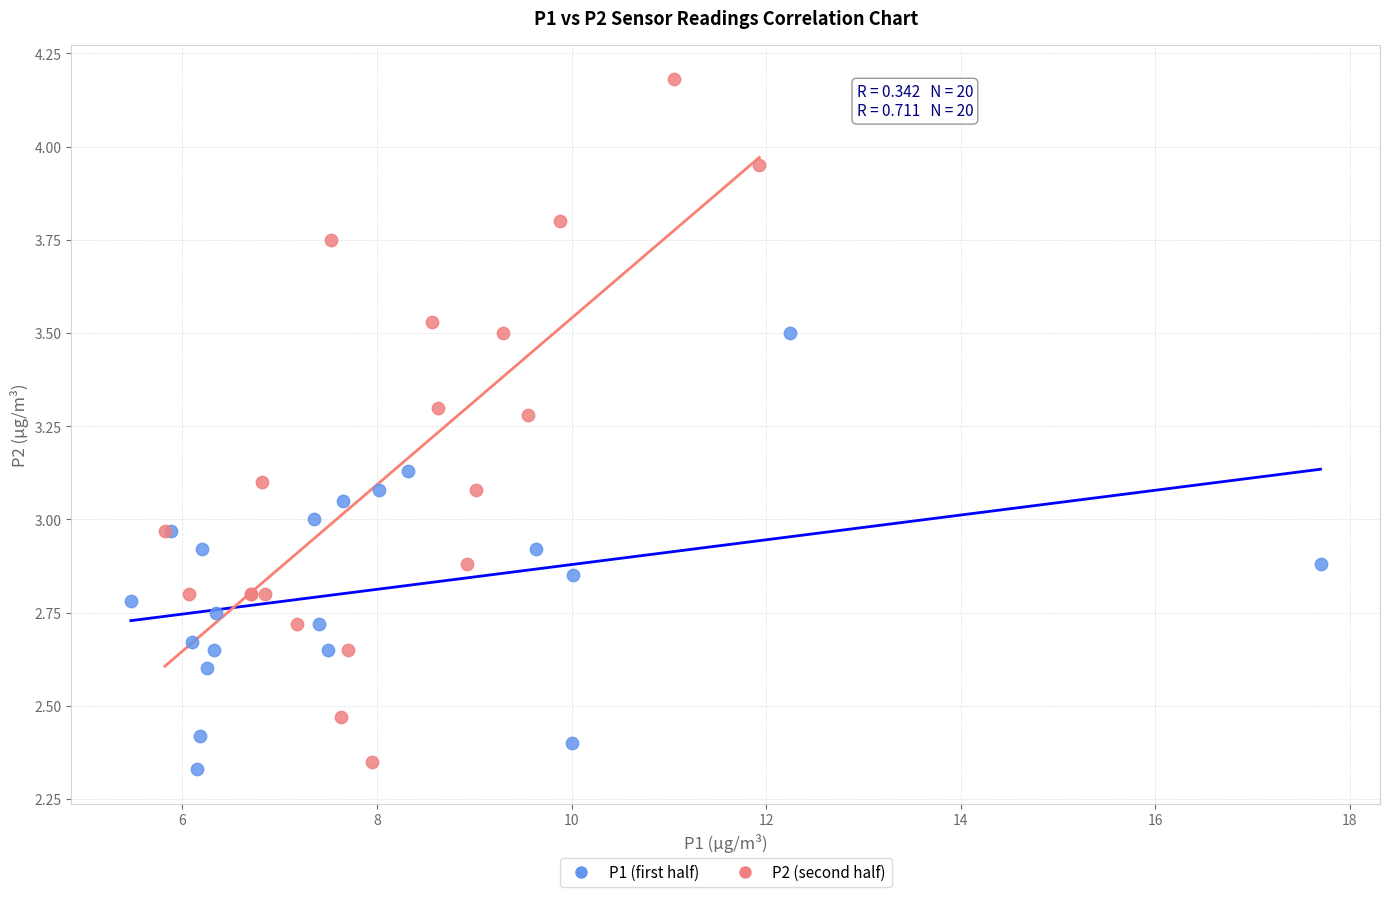

Which series has the largest Y range (max minus min)?

P2 (second half)